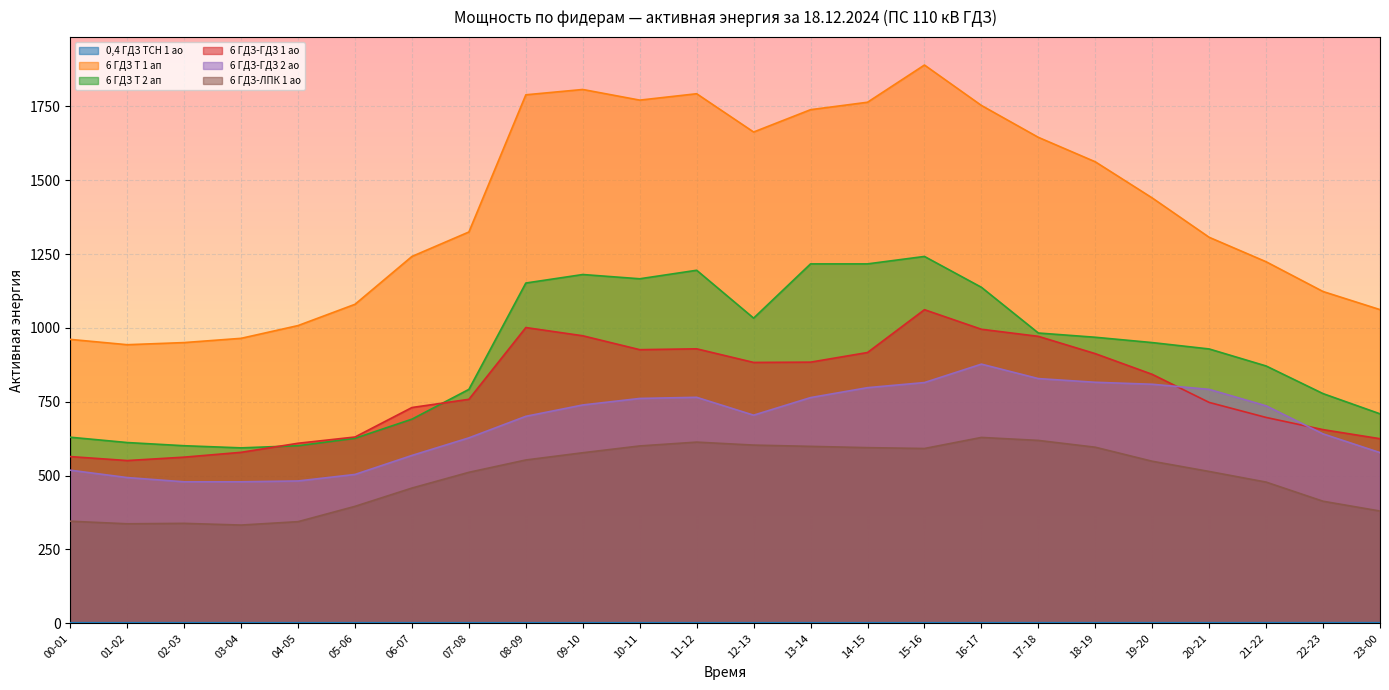

At which label does 6 ГДЗ-ЛПК 1 ао reach its peak?

16-17